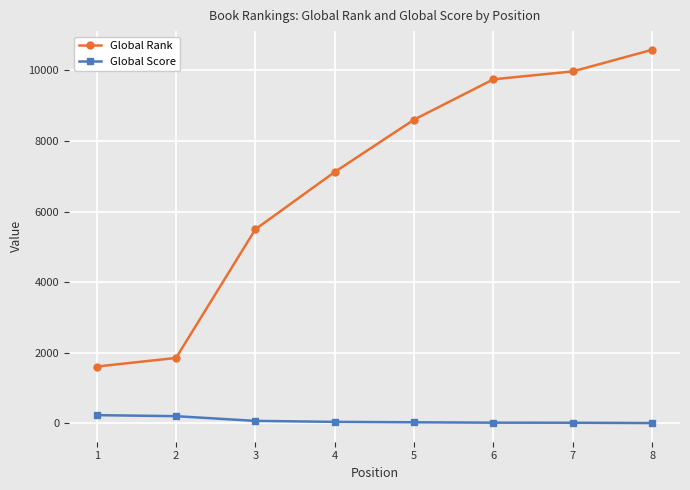

What is the average value of the Global Score series?

82